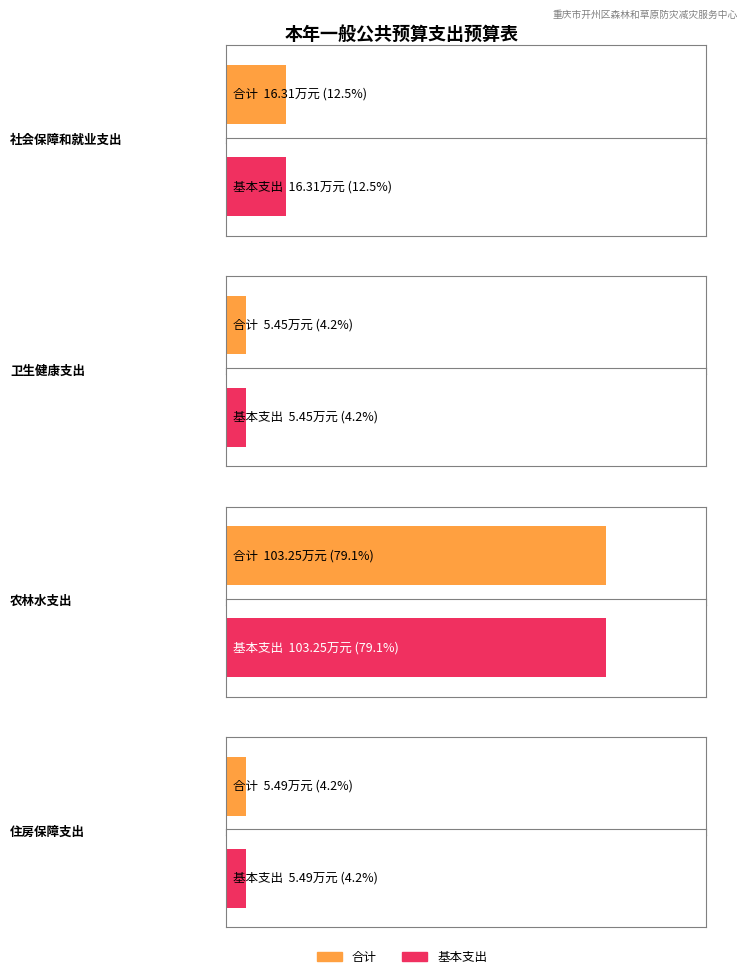

What is the label of the 4th bar from the left?

住房保障支出